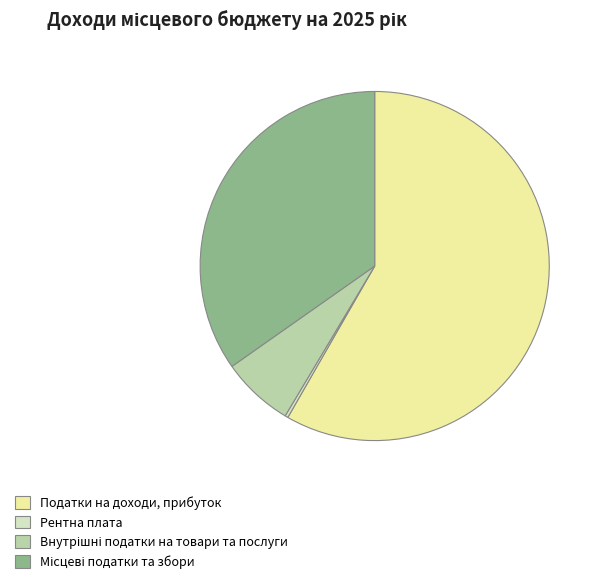

Is there a majority slice in this chart?

Yes